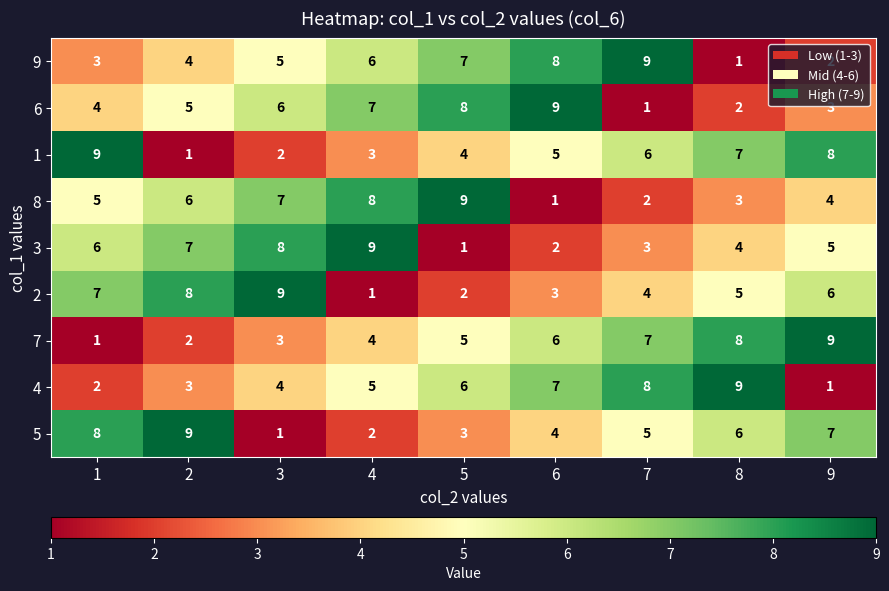

What is the sum of the 3 values at 3 and 9?

13